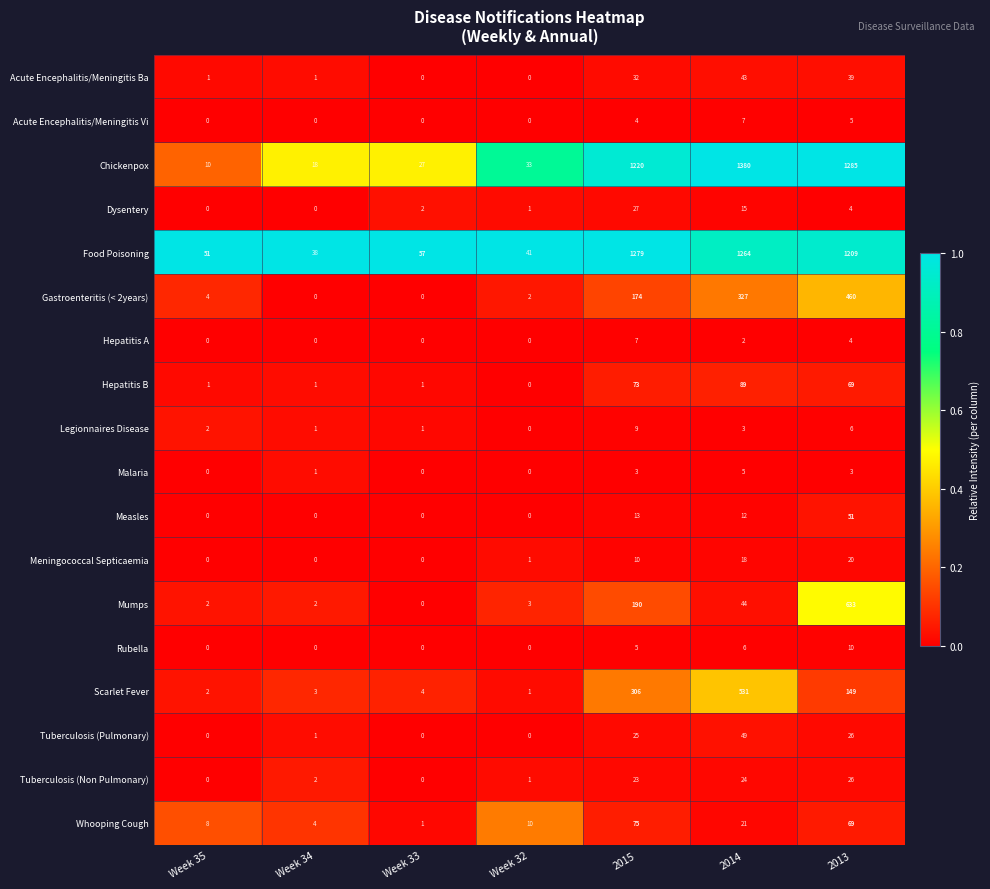

Which category has the lowest value in the Hepatitis B series?

Week 32